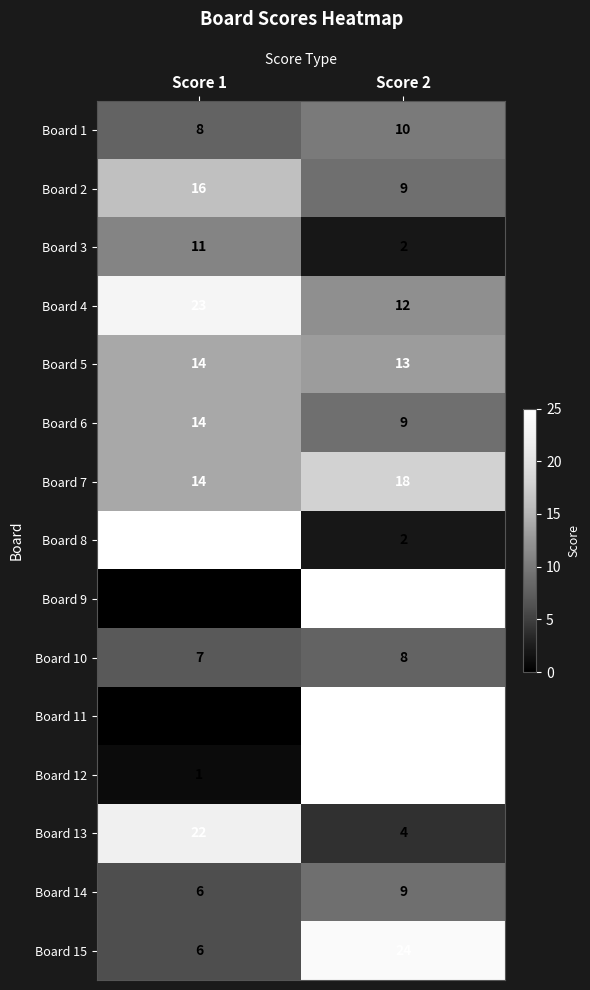

What is the sum of all Board 8 values?

27